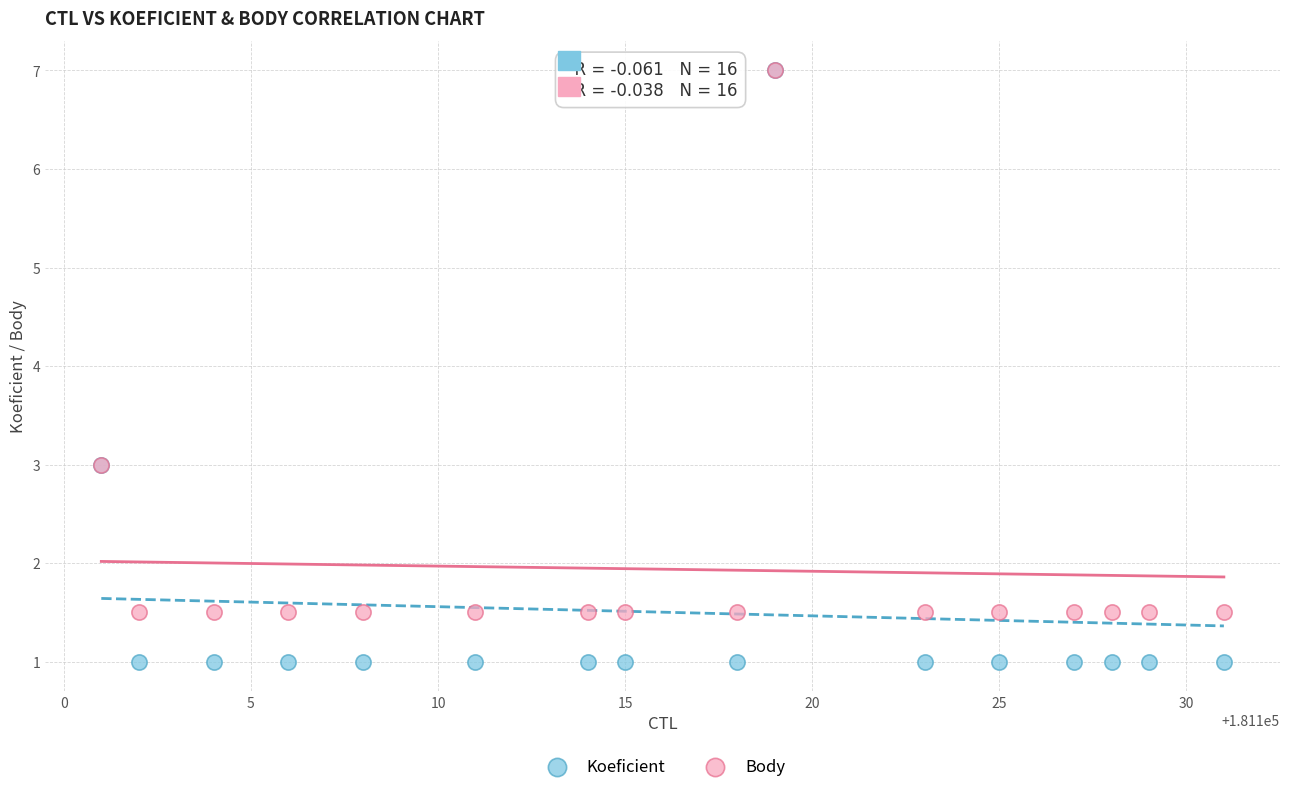

What are all the series names shown in the legend?

Koeficient, Body